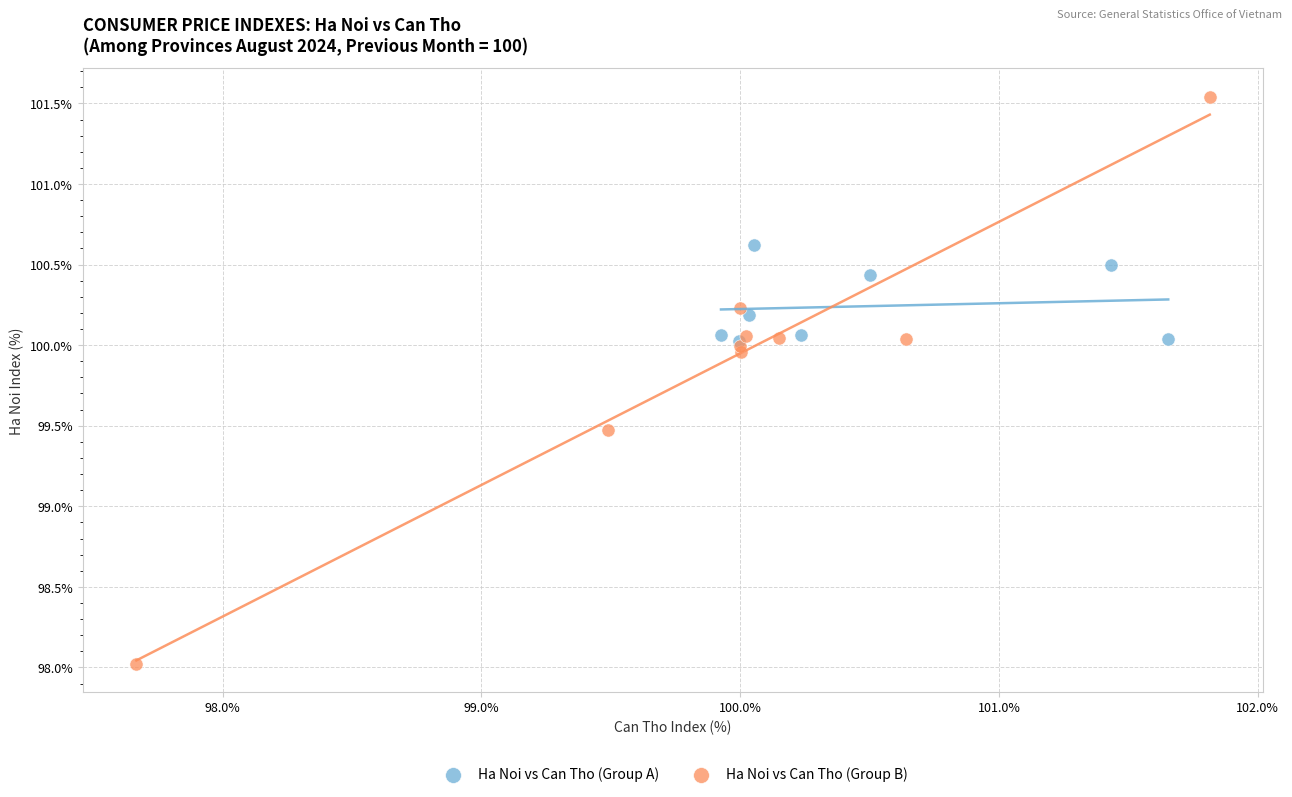

What are all the series names shown in the legend?

Ha Noi vs Can Tho (Group A), Ha Noi vs Can Tho (Group B)